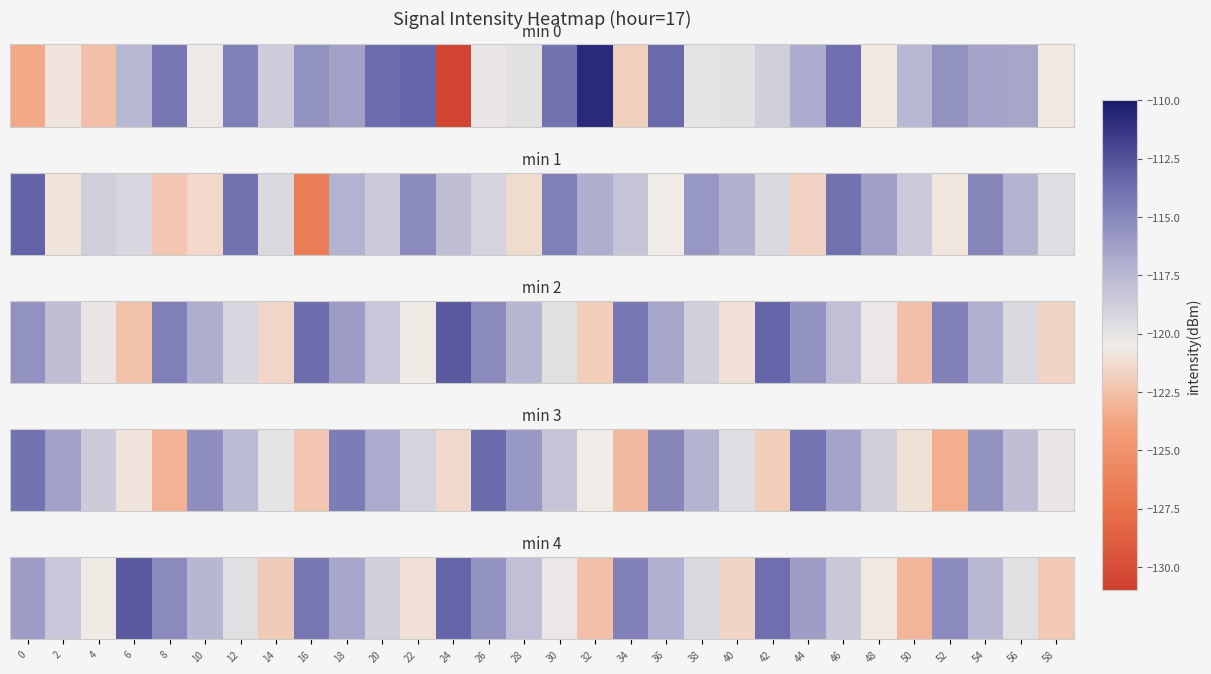

The value at 14 is -195.3. True or false?

False